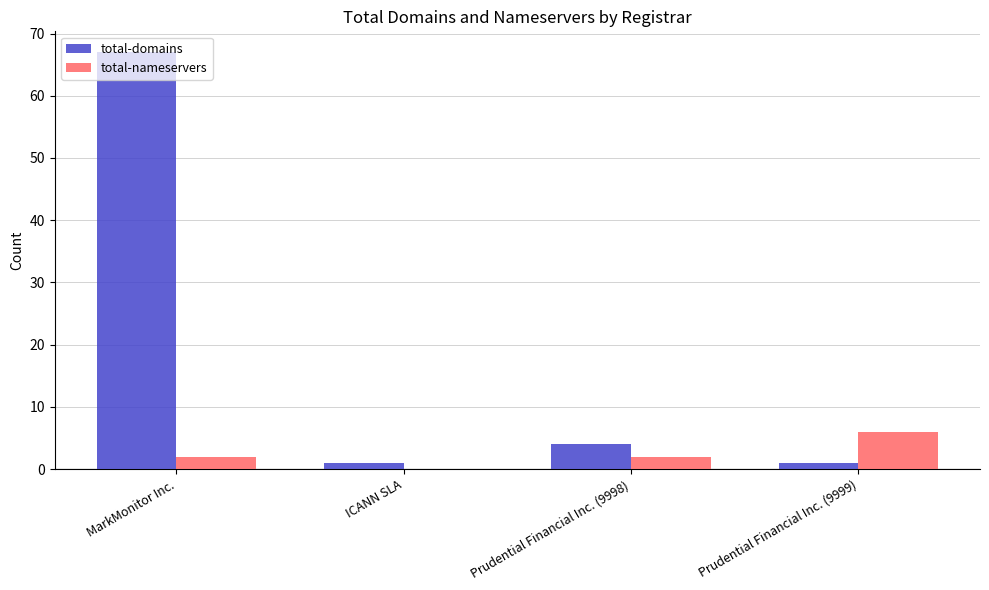

The value of total-domains at MarkMonitor Inc. is 95. True or false?

False